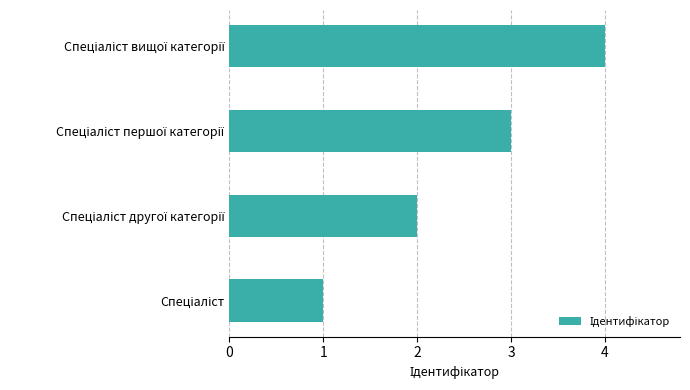

What is the sum of all values?

10